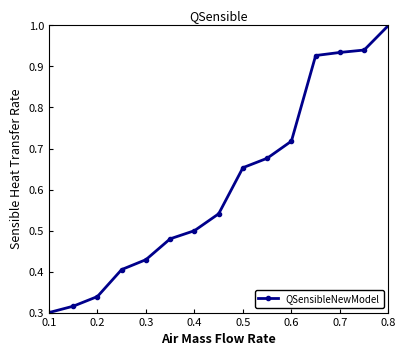

What is the value of the 15th point from the left?

1.0